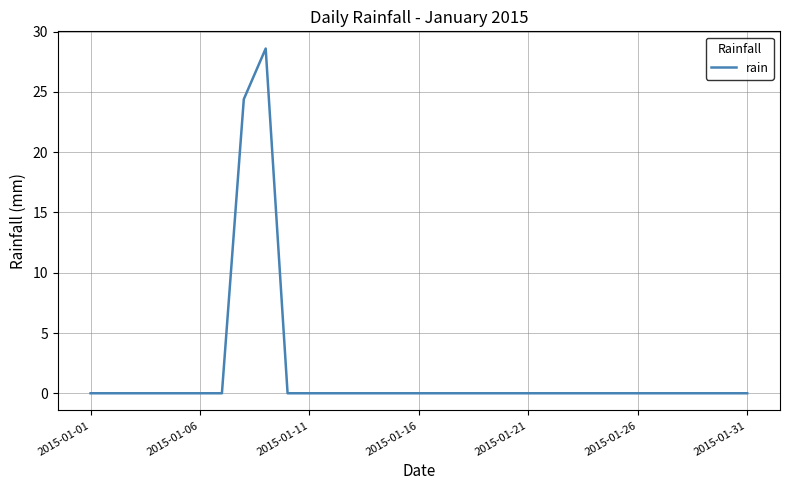

What is the greatest value displayed?

28.6